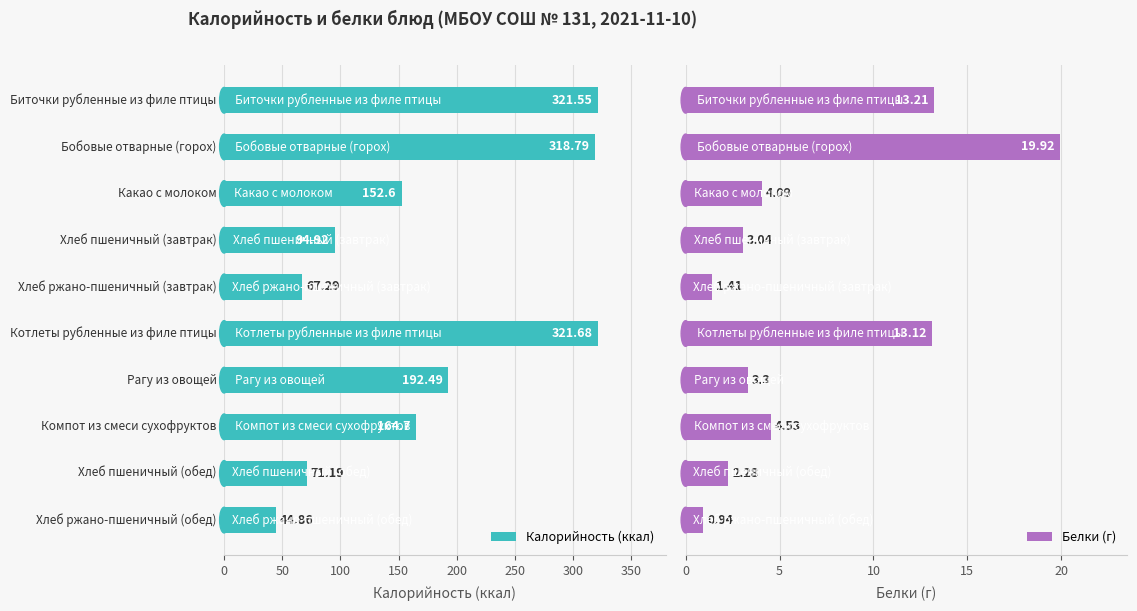

What is the approximate value of Калорийность (ккал) at 9?

44.9